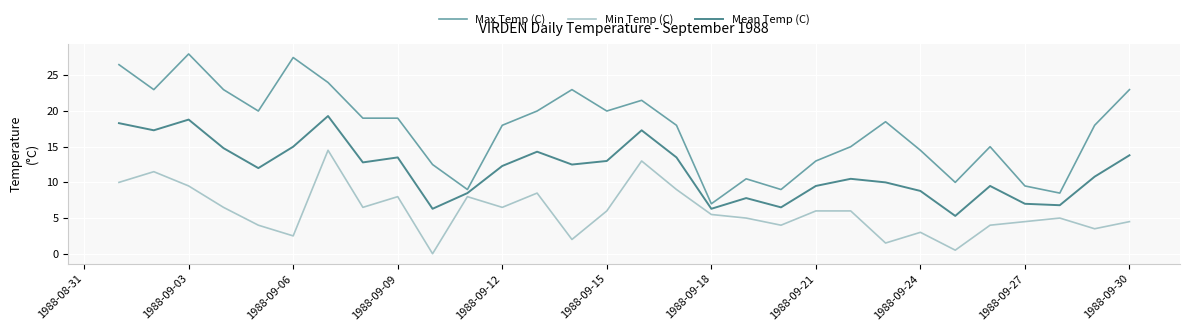

What is the greatest value displayed?

28.0